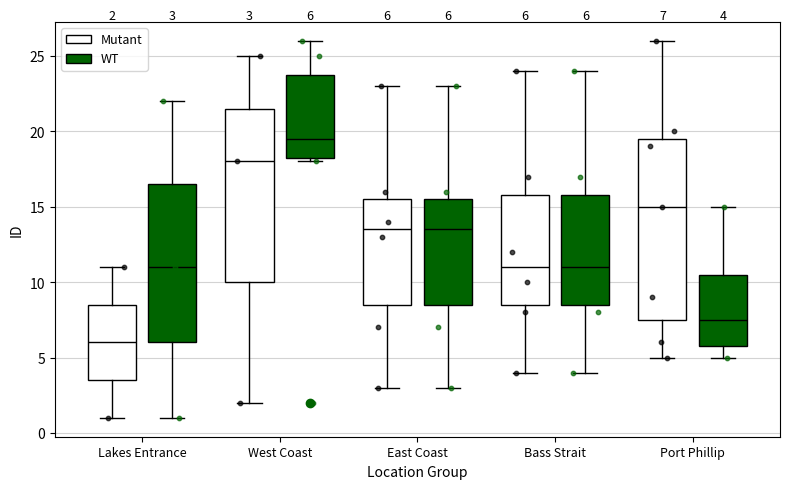

Comparing the boxes themselves (not the whiskers), which one is the tallest?

Port Phillip (Mutant)